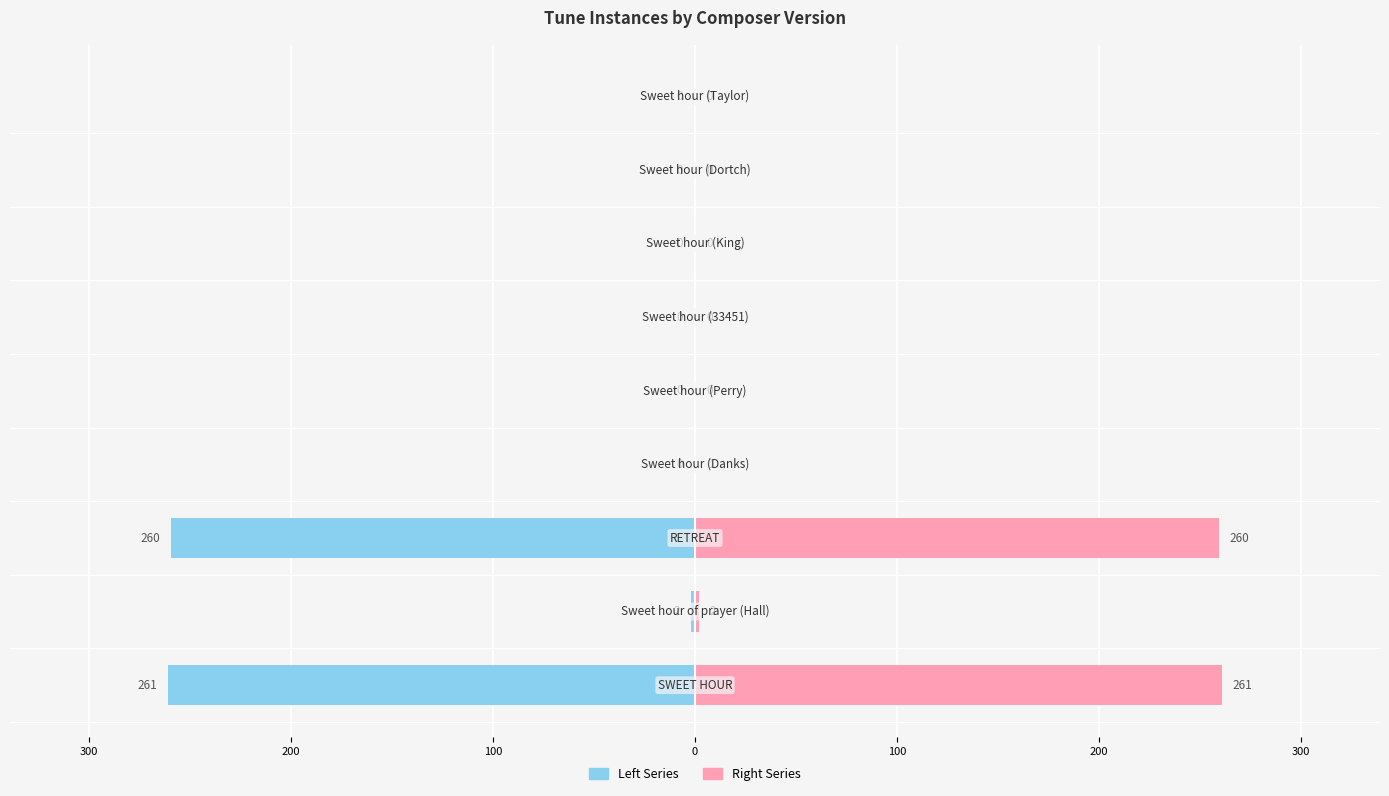

Is it true that Left Series equals -0.8 at 100?

False